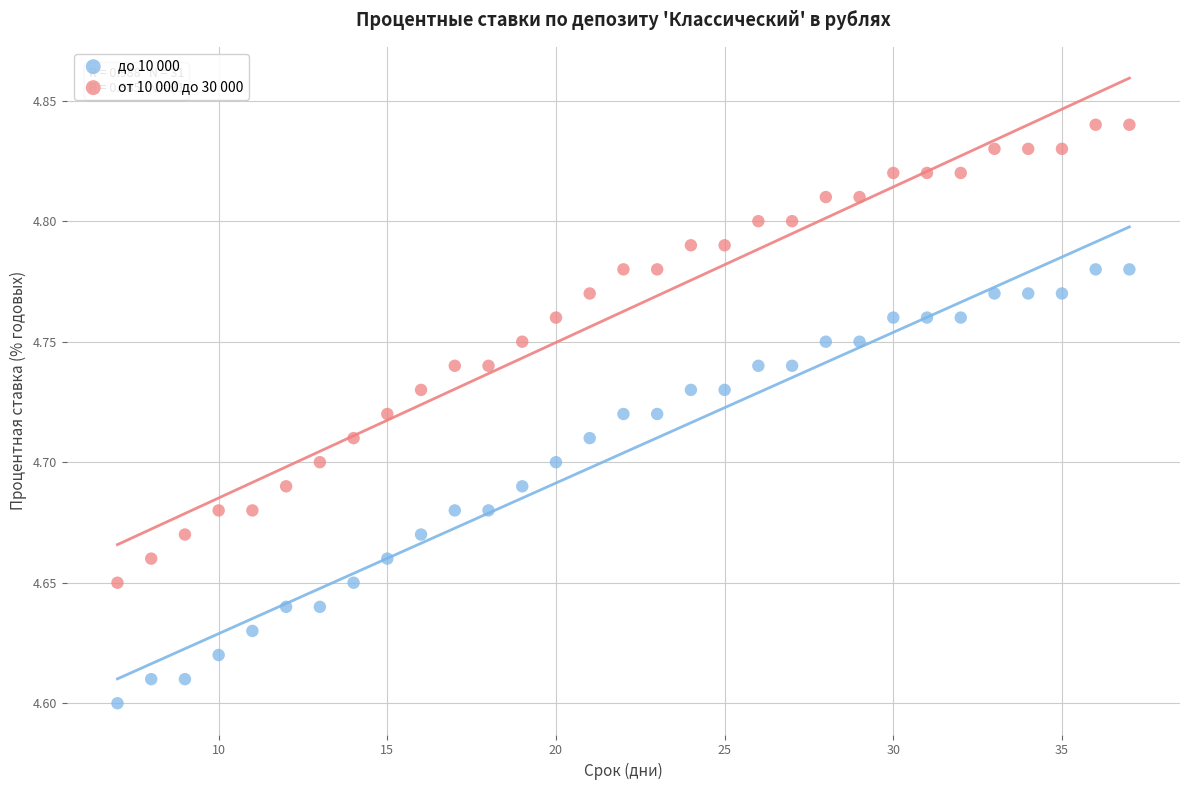

Which series contains the highest Y value?

от 10 000 до 30 000